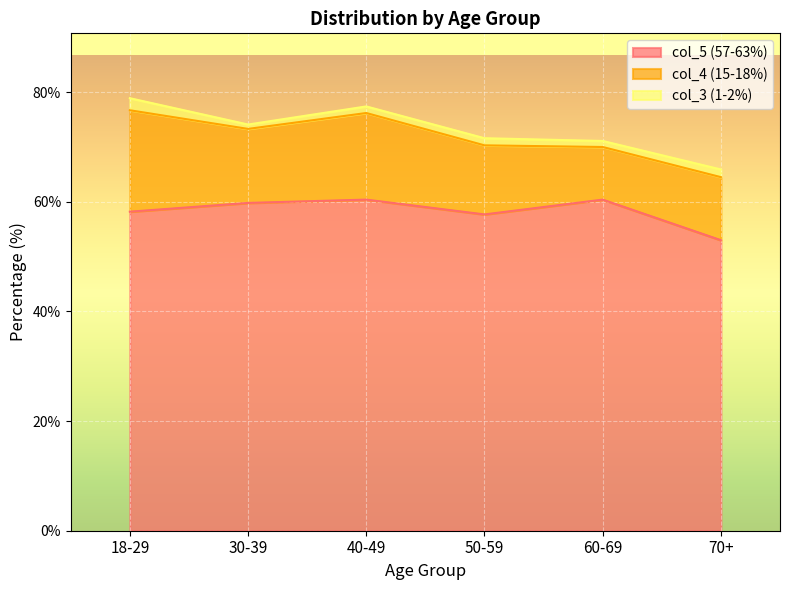

At which category is the sum across all series the highest?

18-29